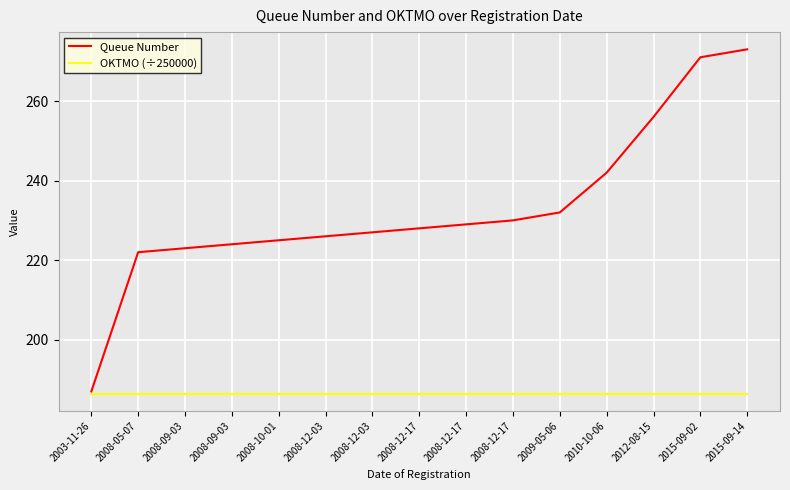

What are all the series names shown in the legend?

Queue Number, OKTMO (÷250000)